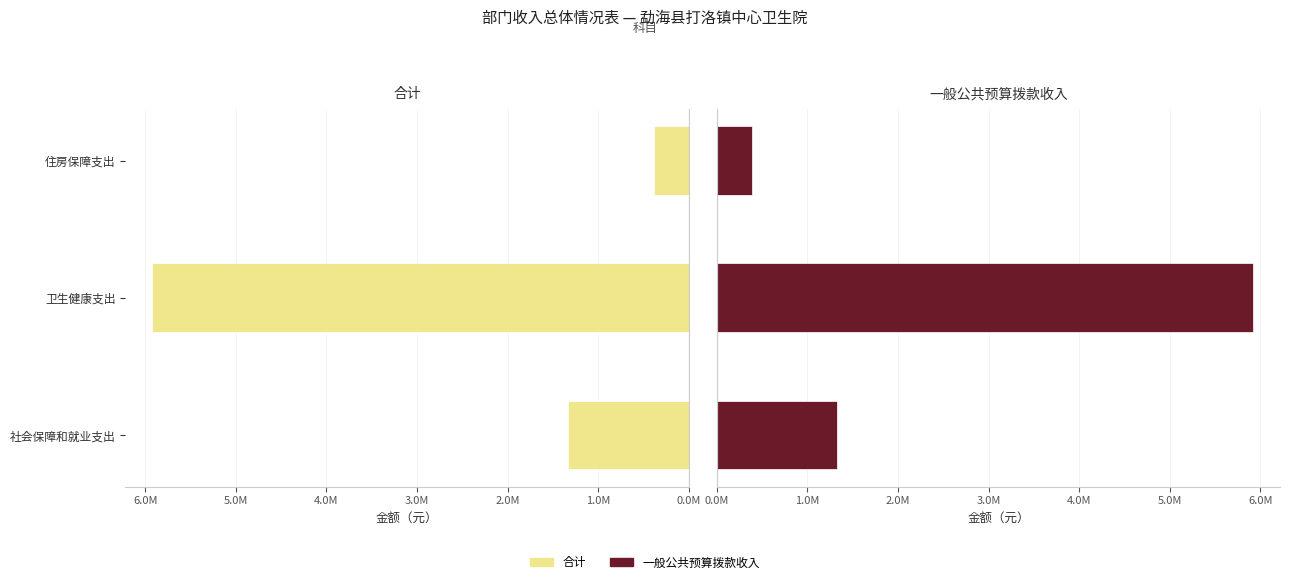

How many values in the 一般公共预算拨款收入 series exceed 1330334?

2